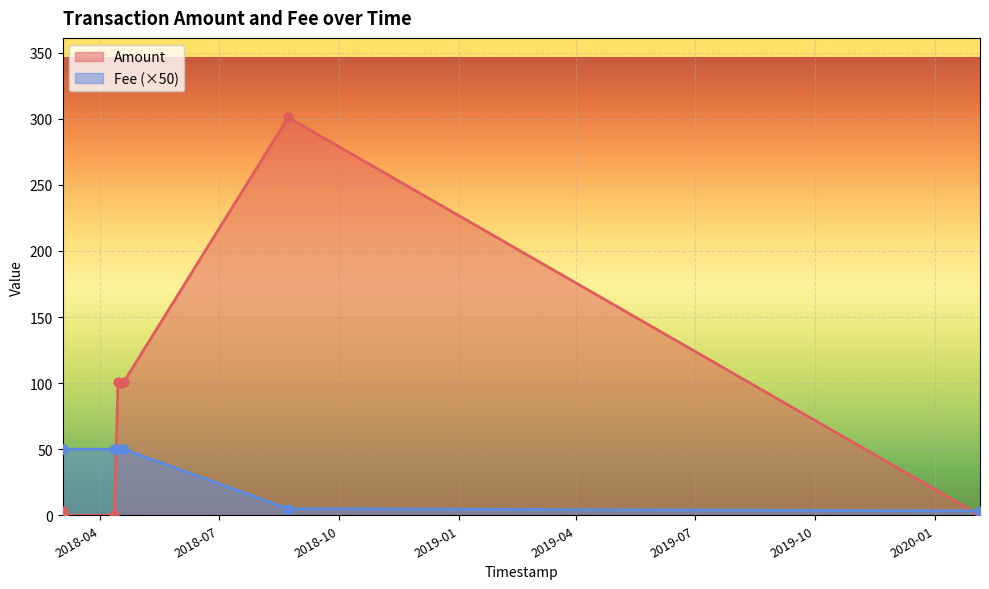

Is the value of Fee at 2018-03-03 08:03:58 greater than the value of Amount at 2018-03-03 08:03:58?

Yes